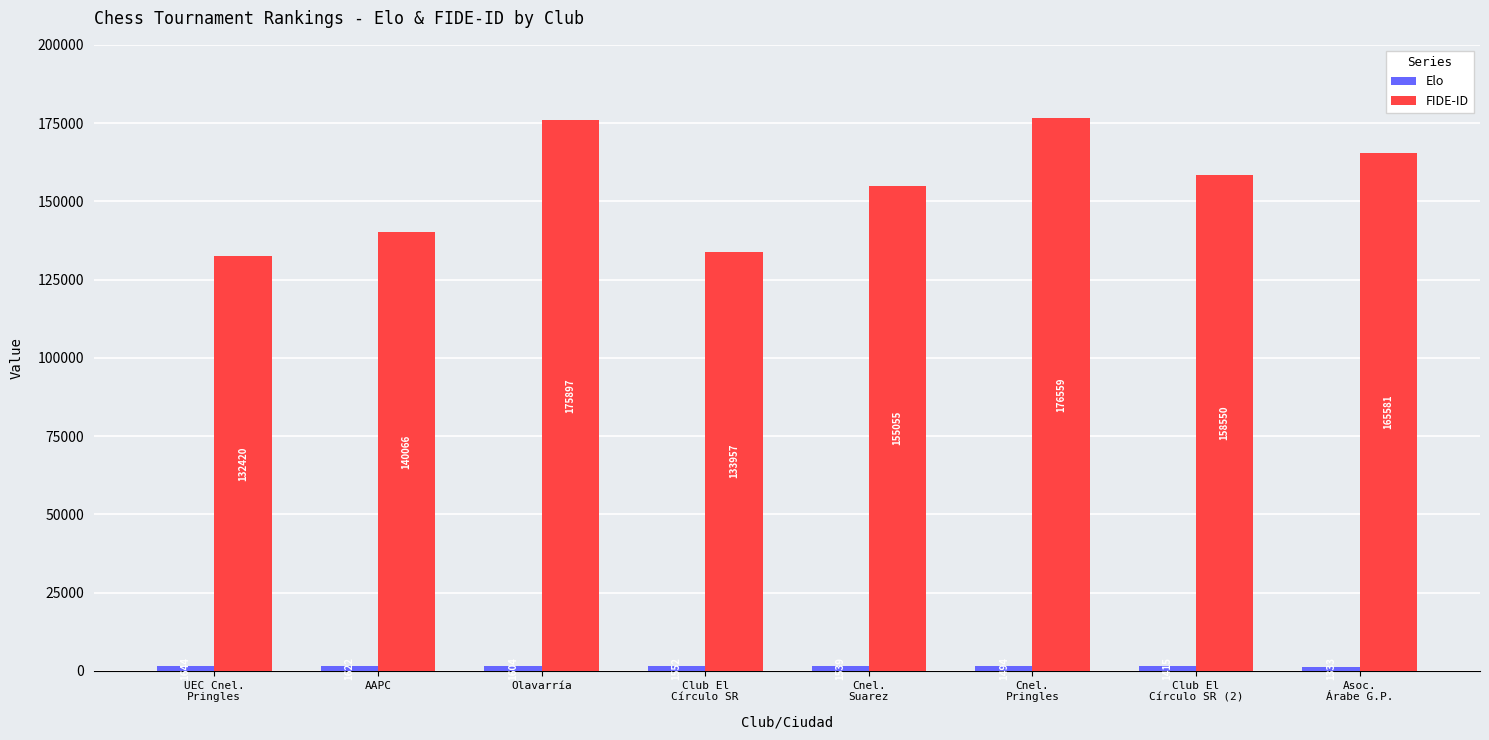

What is the maximum value shown in the chart?

176559